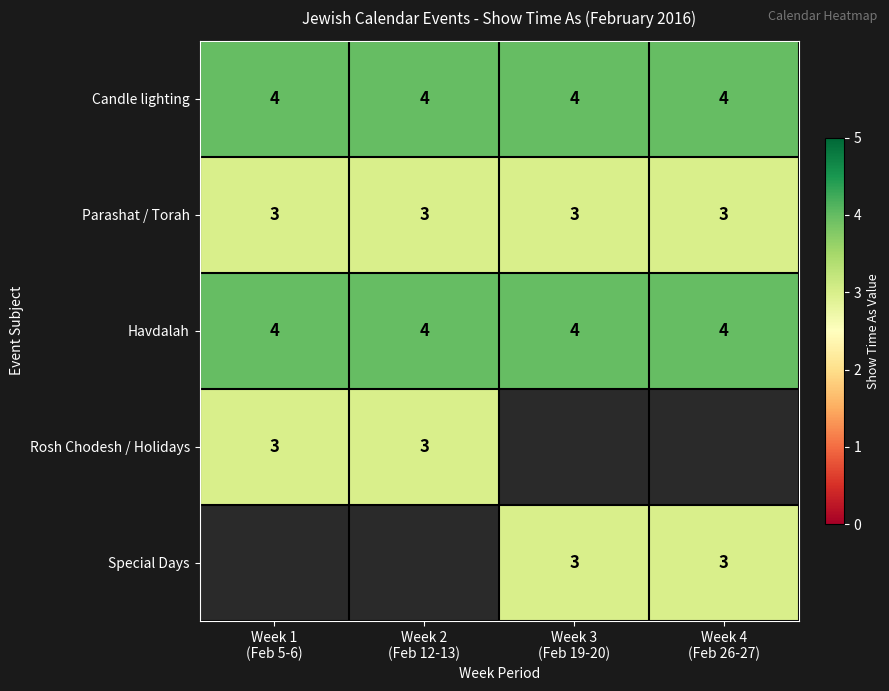

What is the lowest value of the Havdalah series?

4